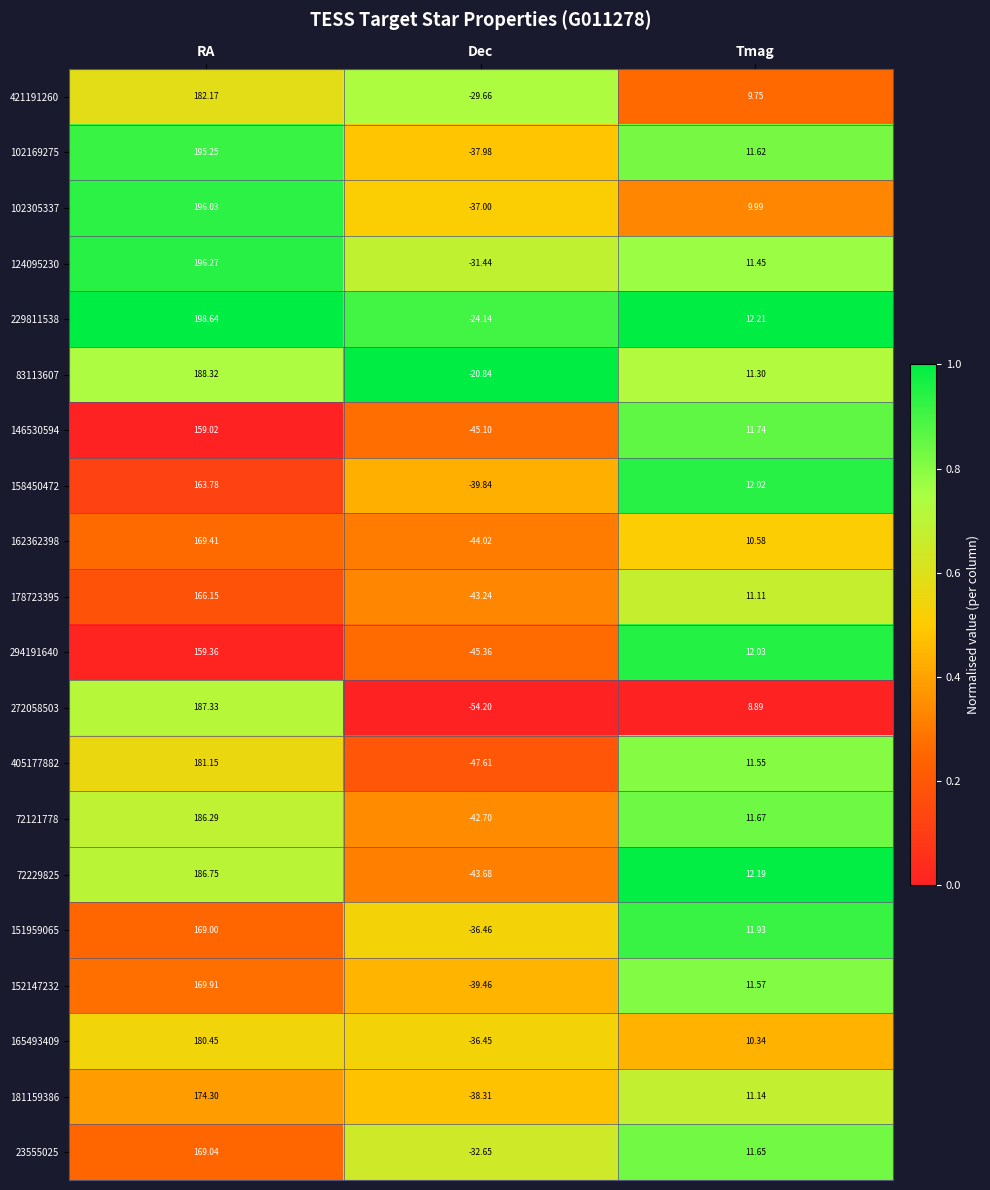

At which category is the sum across all series the highest?

RA